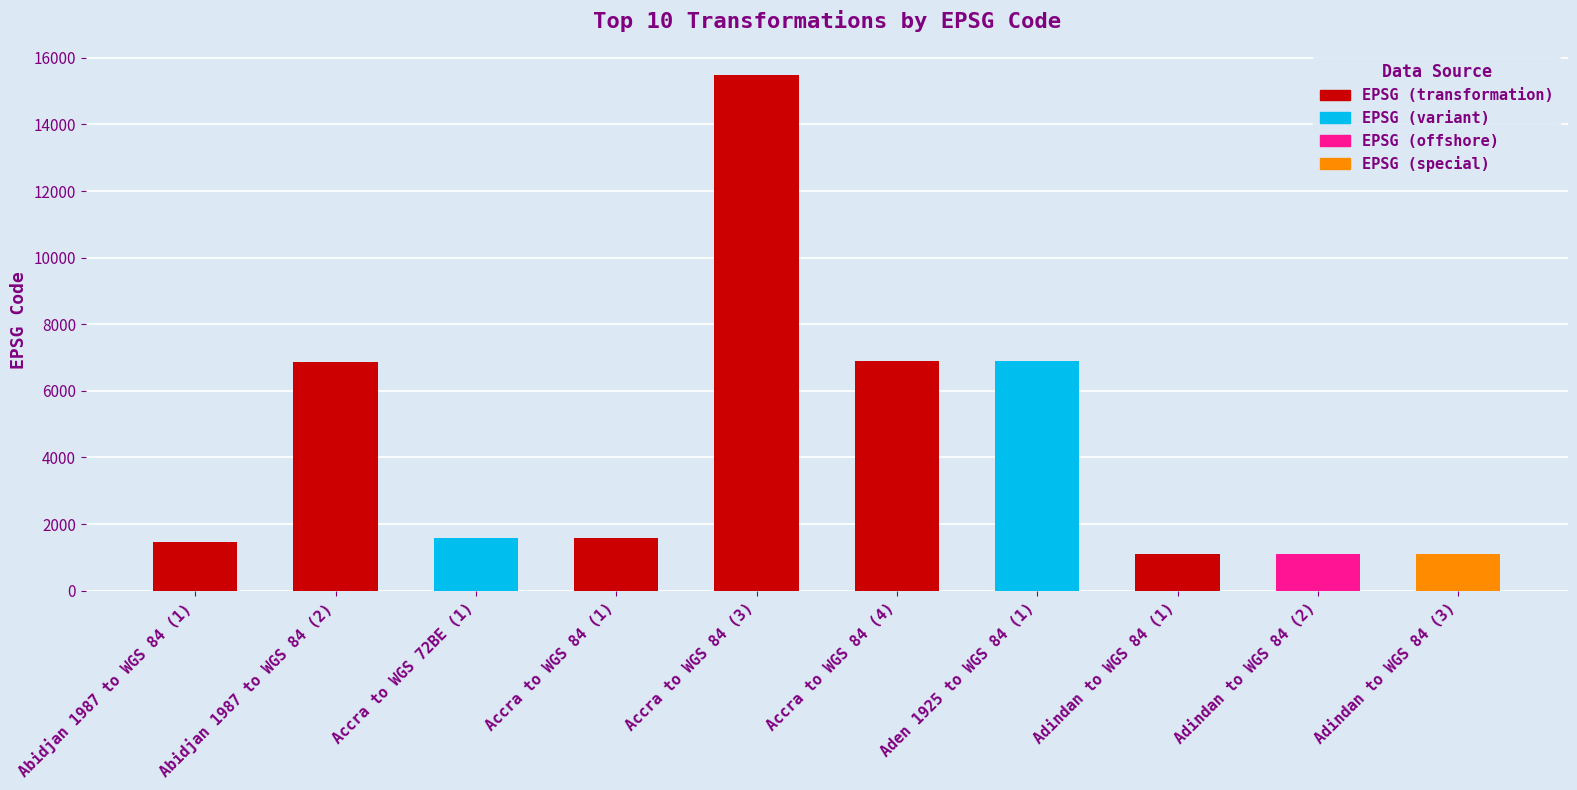

What is the sum of the values at Accra to WGS 84 (3) and Accra to WGS 84 (4)?

22391